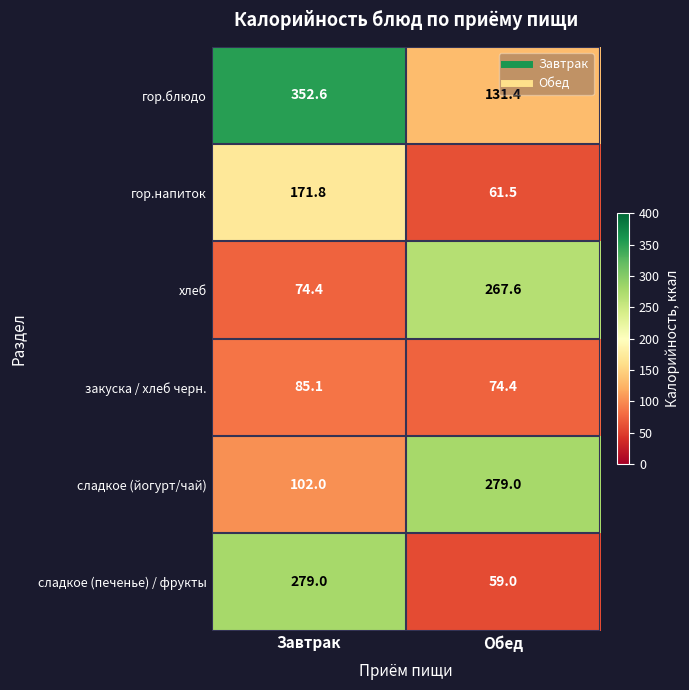

How many values in the сладкое (печенье) / фрукты series are below 279?

1